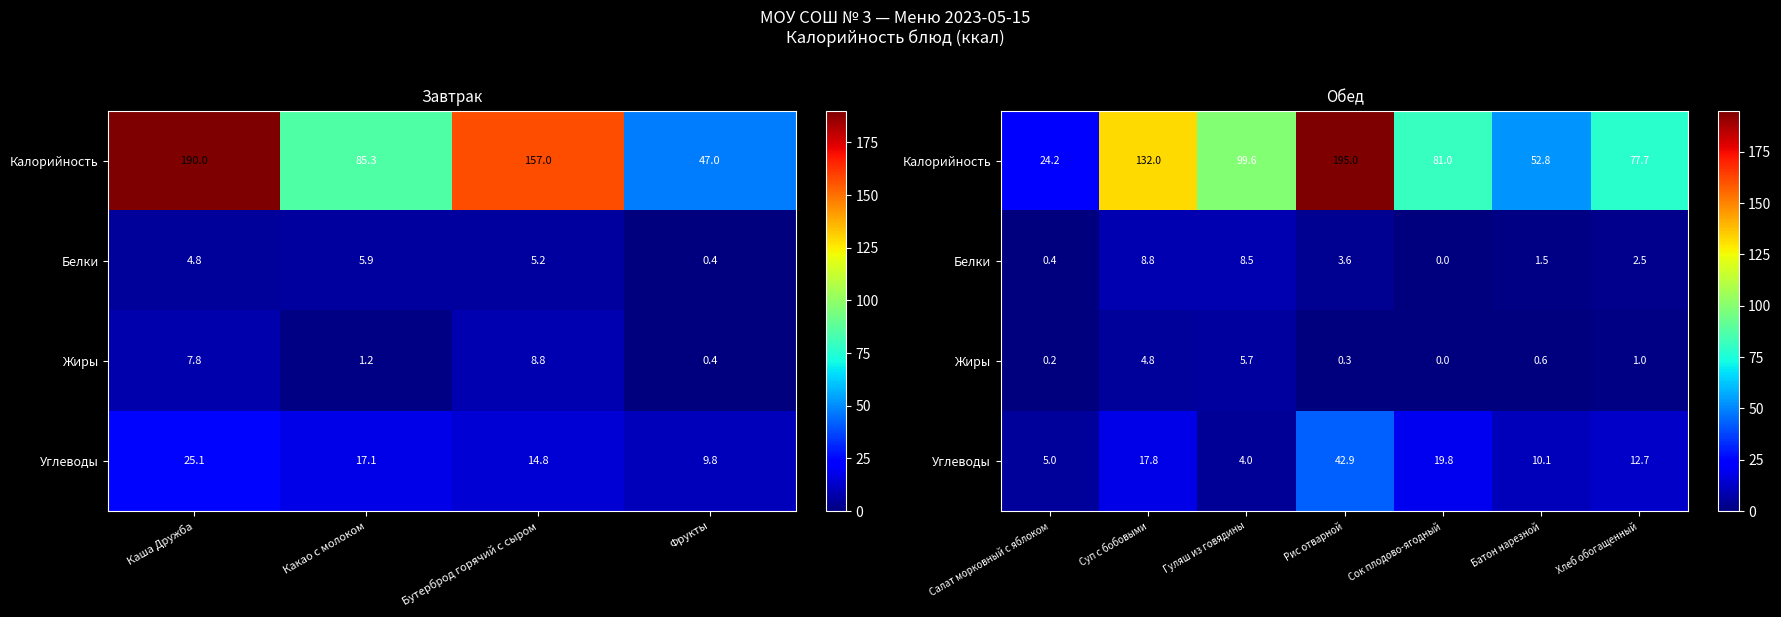

What is the difference between the highest and lowest values at Батон нарезной?

52.2